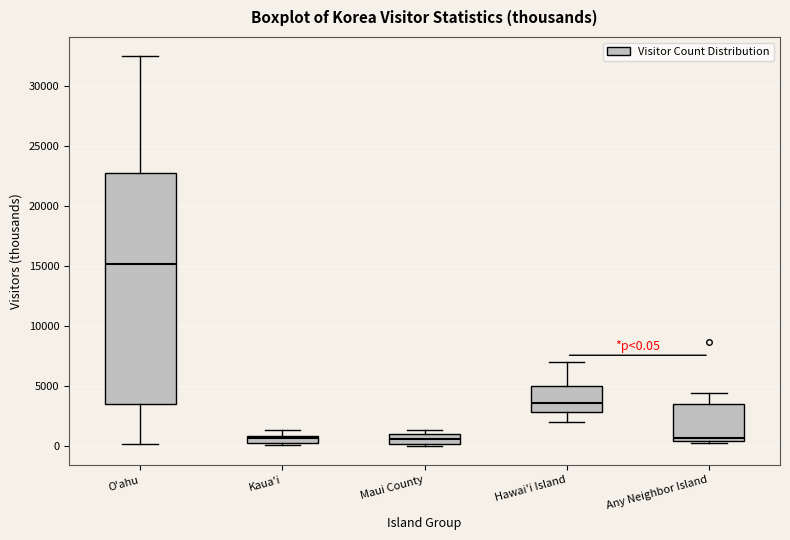

Which box's median line is the highest?

O'ahu